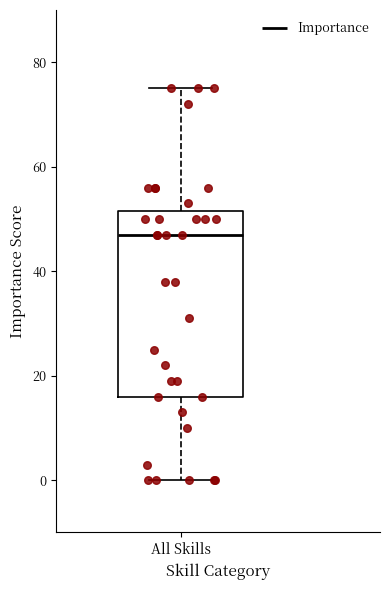

Transcribe this box plot: give where the median line is, the range the box spans, and where the two whiskers end, as read against the y-axis. The values are not printed on the chart, so give them approximately, as read against the axis.

median 48, box 16 to 52, whiskers 0 to 76